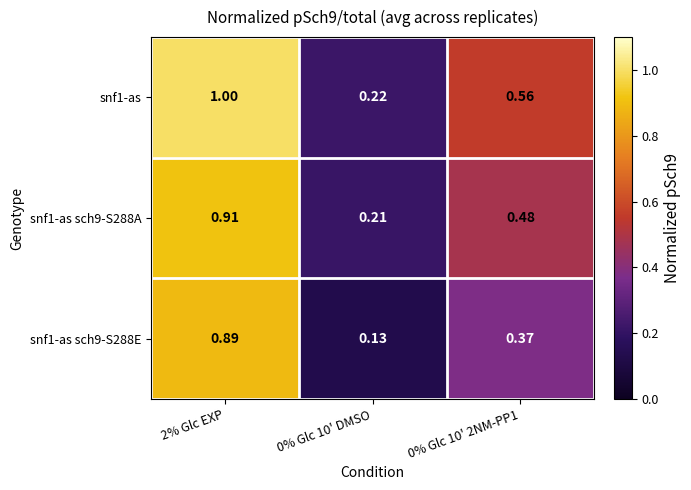

Count the number of categories in the chart.

3